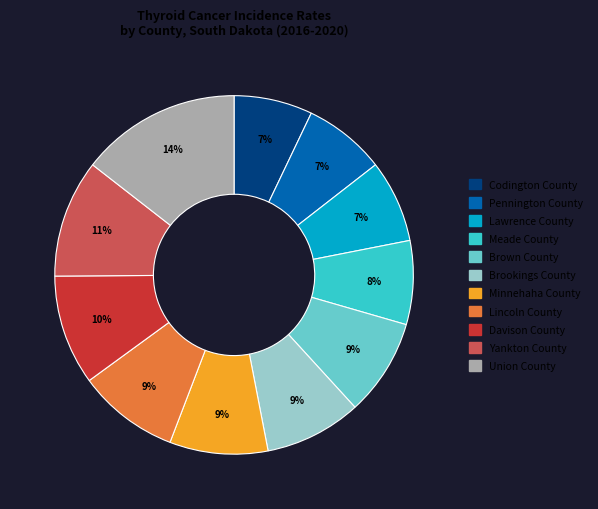

What percentage is the Brown County slice, to the nearest percent?

9%